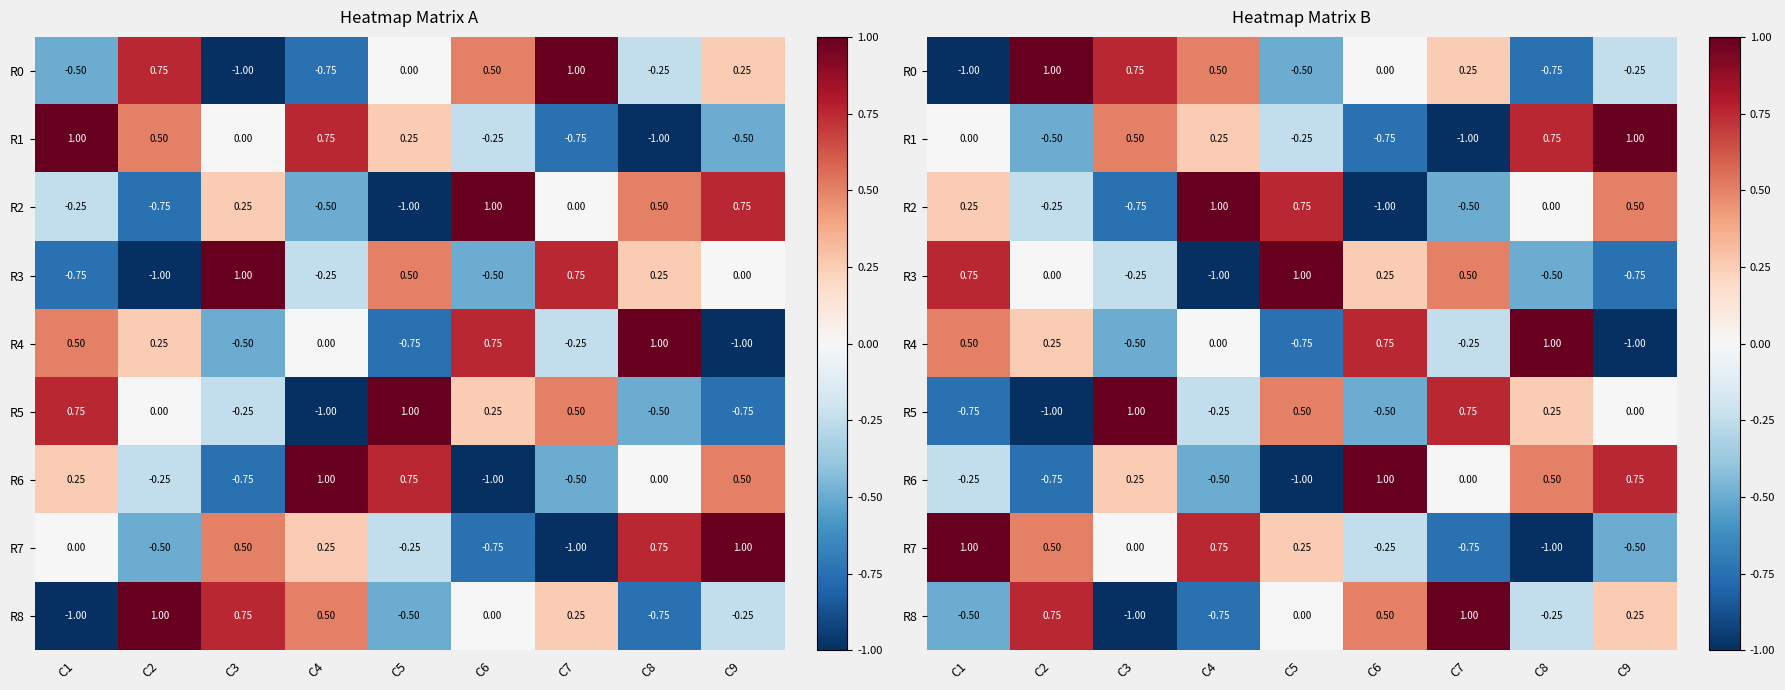

At which label is R0 closest to 0?

C6